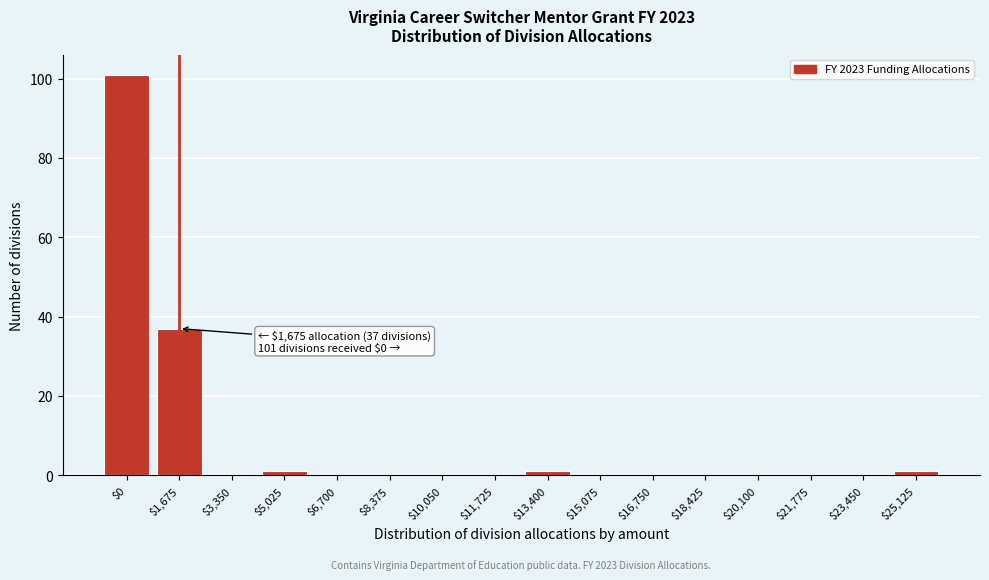

What is the sum of all values?

141